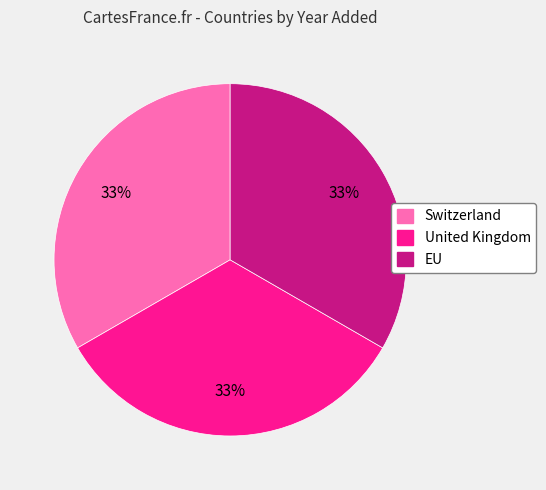

To the nearest percent, what is the average slice percentage?

33%